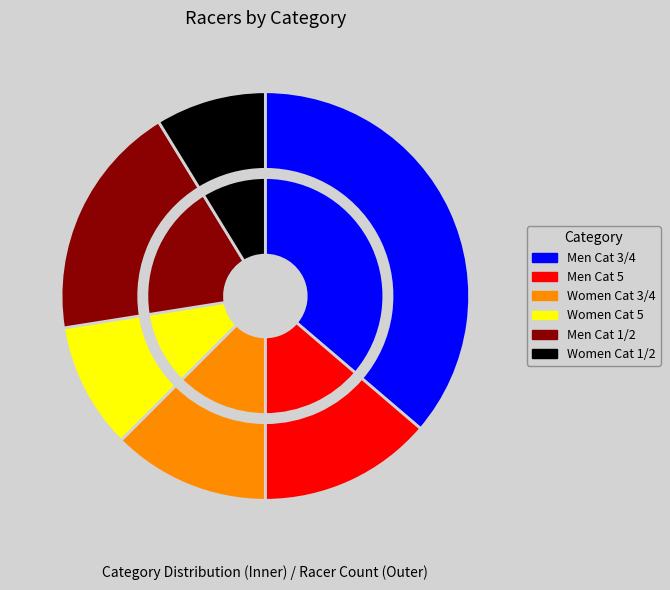

Count the number of slices in the pie.

6